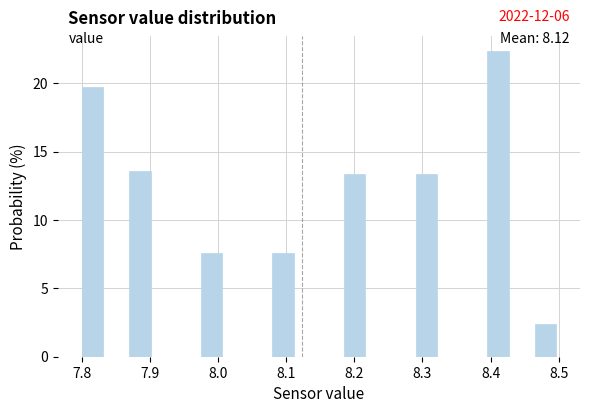

Read against the x-axis, roughly where is the centre of the tallest bar?

8.41